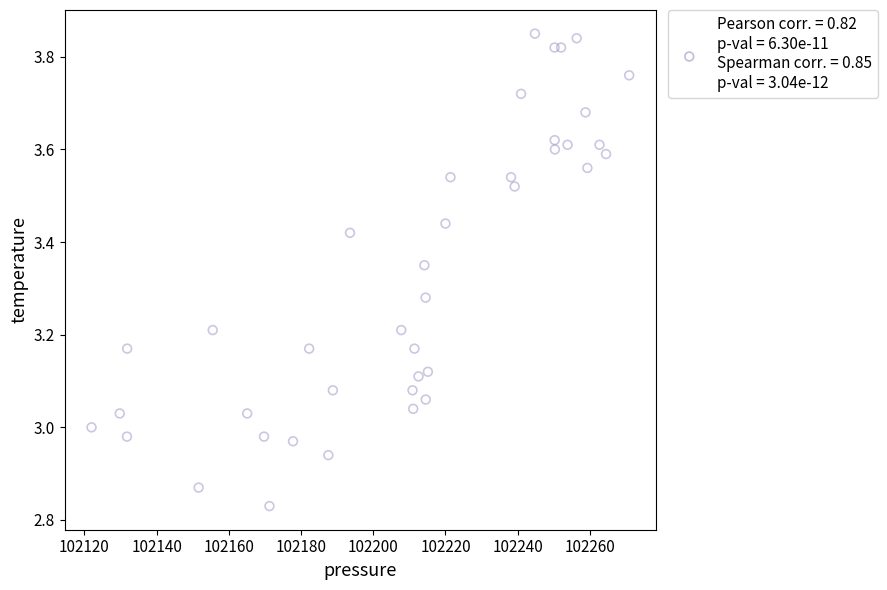

What is the range of Y values (max minus min)?

1.0